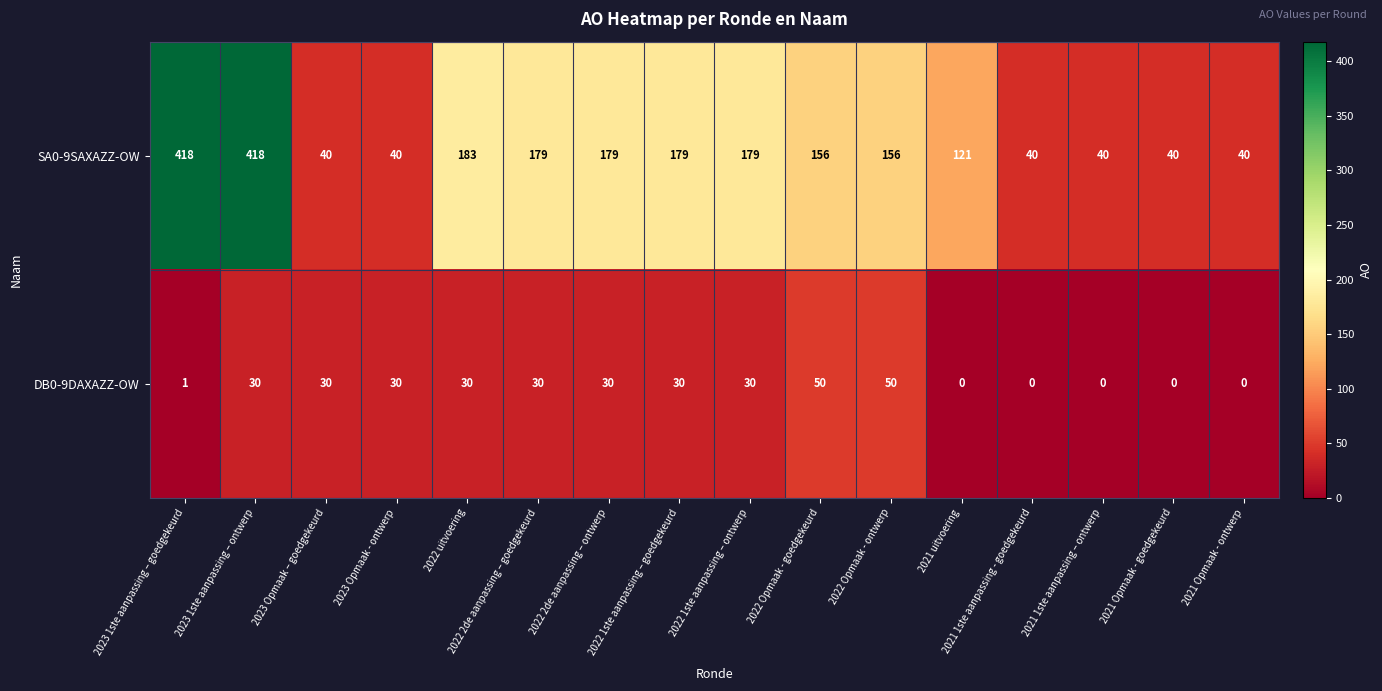

Which series has the widest spread of values?

SA0-9SAXAZZ-OW